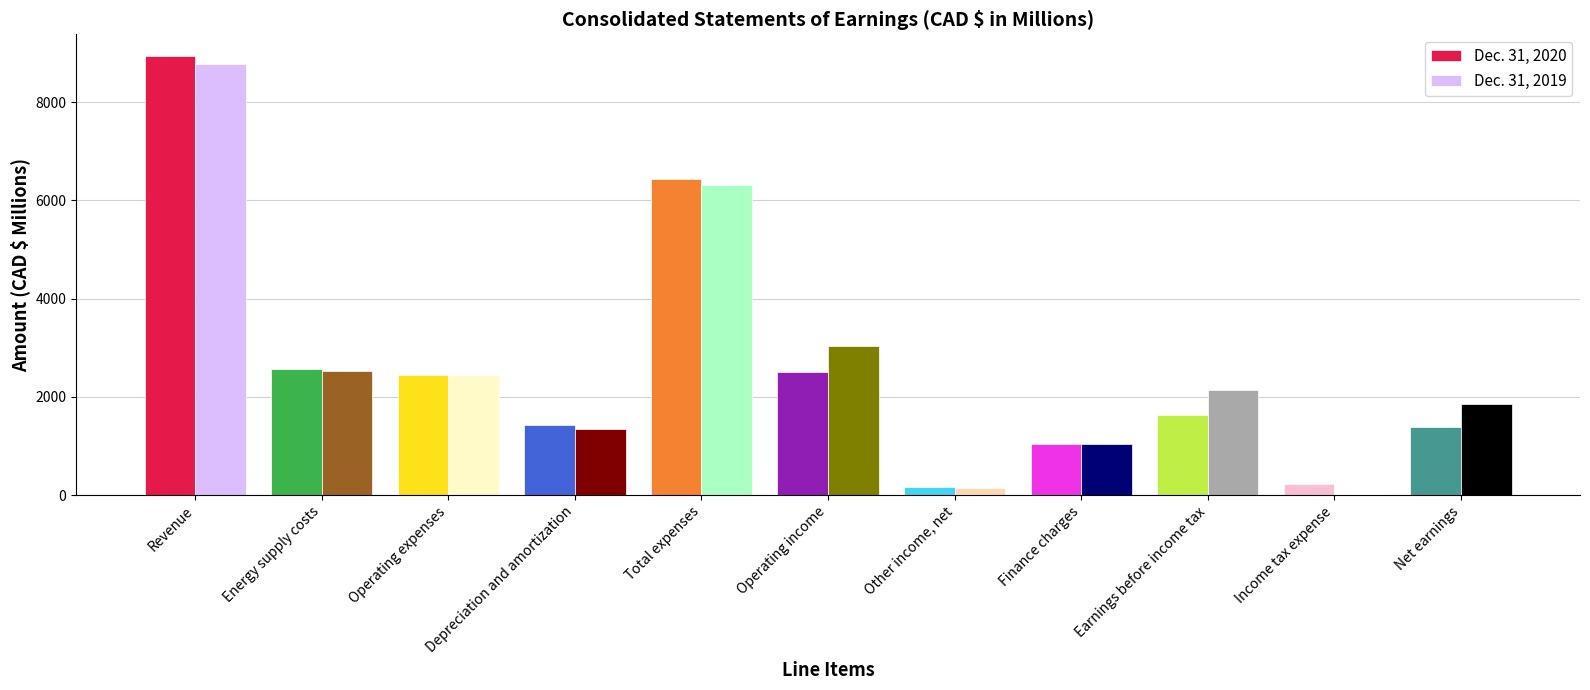

Count the number of data series in this chart.

2